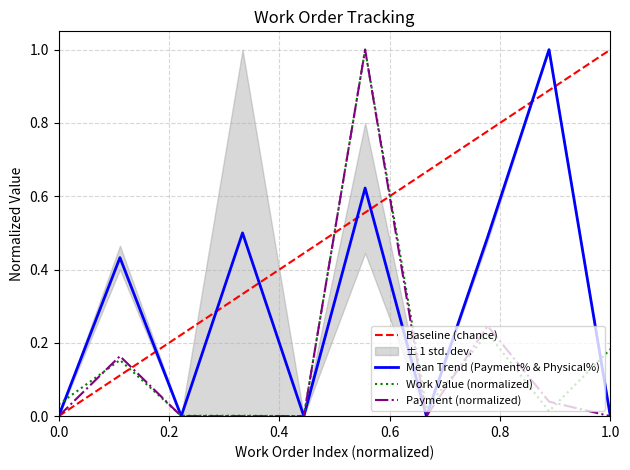

What is the highest value of the Work Value (normalized) series?

1.0